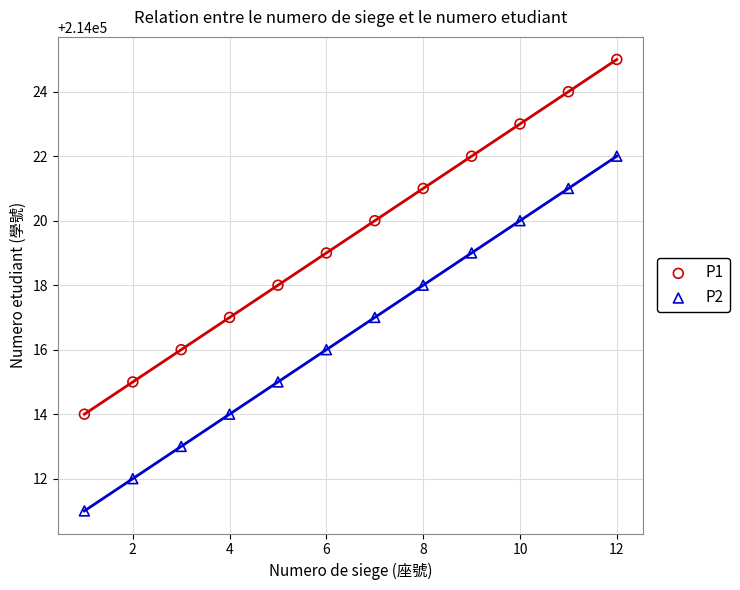

What are all the series names shown in the legend?

P1, P2